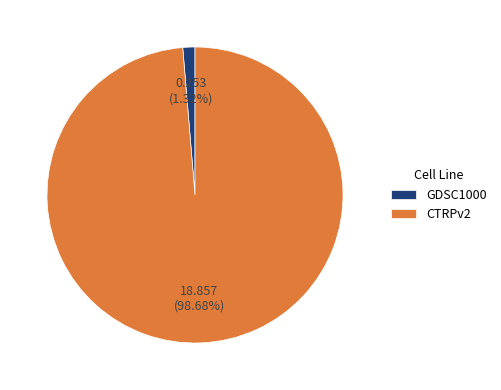

Which has a higher value, GDSC1000 or CTRPv2?

CTRPv2